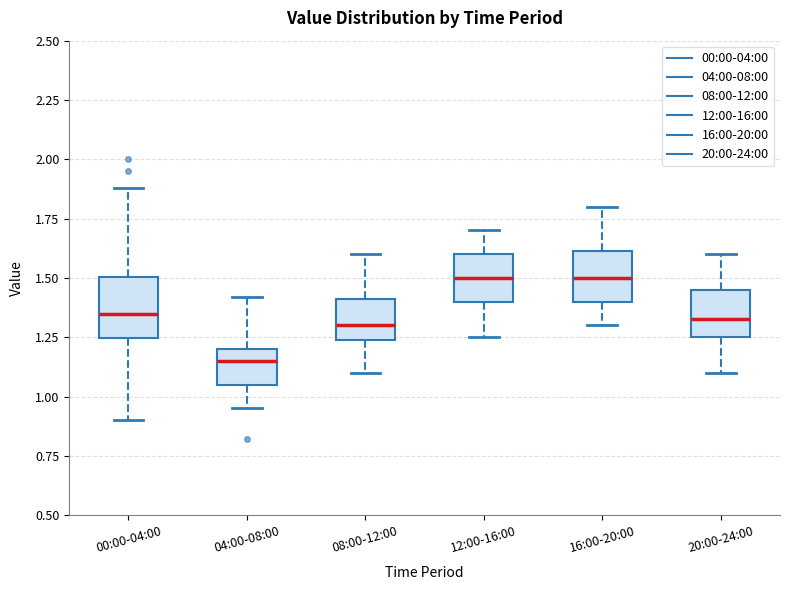

Reading left to right, read every box against the y-axis: the position of its median line, the range the box covers, and the ends of its whiskers. The values are not printed on the chart, so give them approximately, as read against the axis.

00:00-04:00: median 1.35, box 1.25 to 1.50, whiskers 0.90 to 1.90
04:00-08:00: median 1.15, box 1.05 to 1.20, whiskers 0.95 to 1.40
08:00-12:00: median 1.30, box 1.25 to 1.40, whiskers 1.10 to 1.60
12:00-16:00: median 1.50, box 1.40 to 1.60, whiskers 1.25 to 1.70
16:00-20:00: median 1.50, box 1.40 to 1.60, whiskers 1.30 to 1.80
20:00-24:00: median 1.35, box 1.25 to 1.45, whiskers 1.10 to 1.60